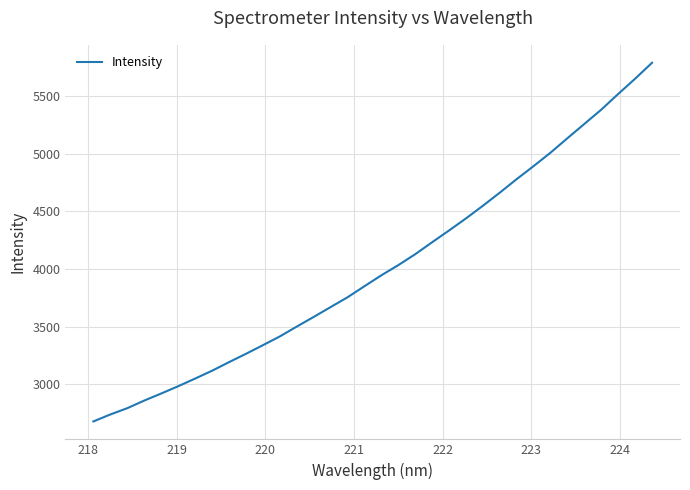

What is the difference between the maximum and minimum values?

3109.7